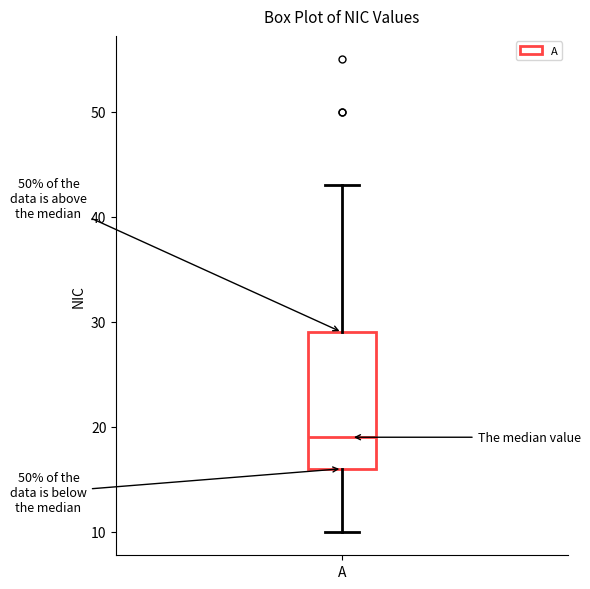

Read this box plot against the y-axis: the position of the median line, the range covered by the box, and the ends of both whiskers. The values are not printed on the chart, so give them approximately, as read against the axis.

median 19, box 16 to 29, whiskers 10 to 43